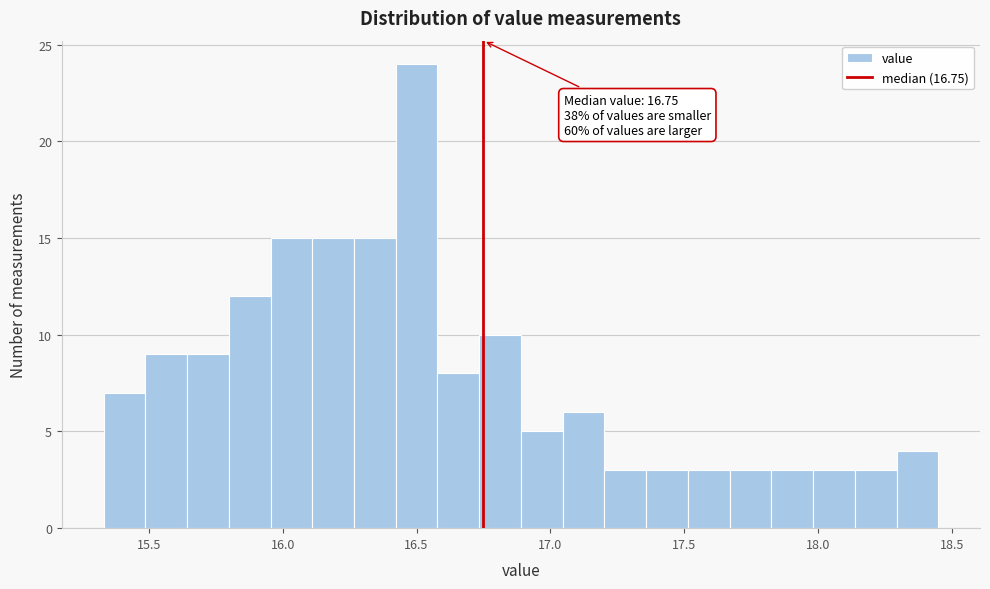

Around what value on the x-axis is the tallest bar? Give the approximate position of its centre, as read against the axis.

16.50